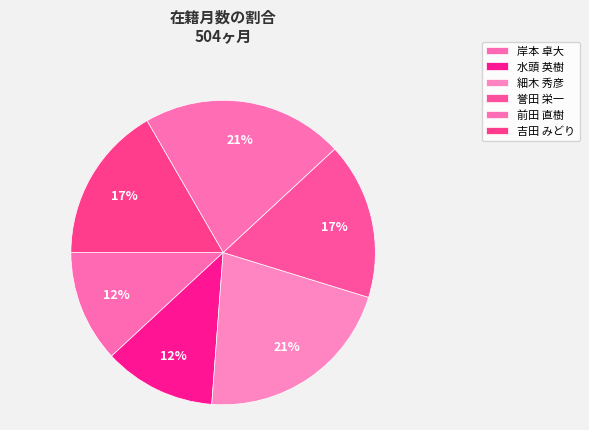

Is there any slice that represents more than half of the pie?

No